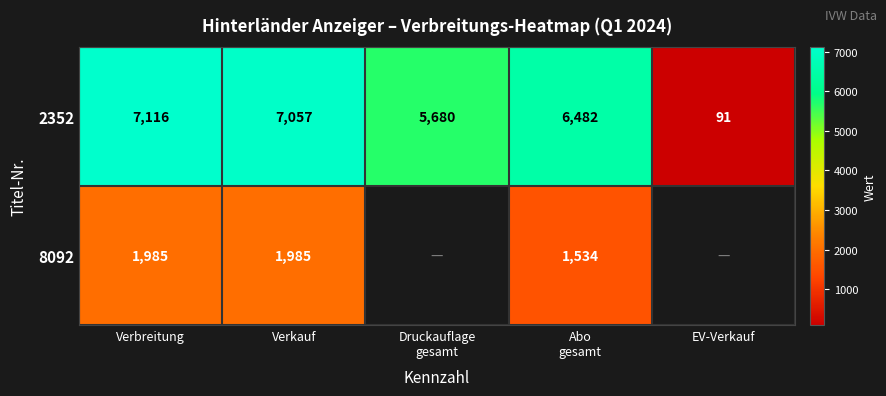

What is the lowest value of the 2352 series?

91